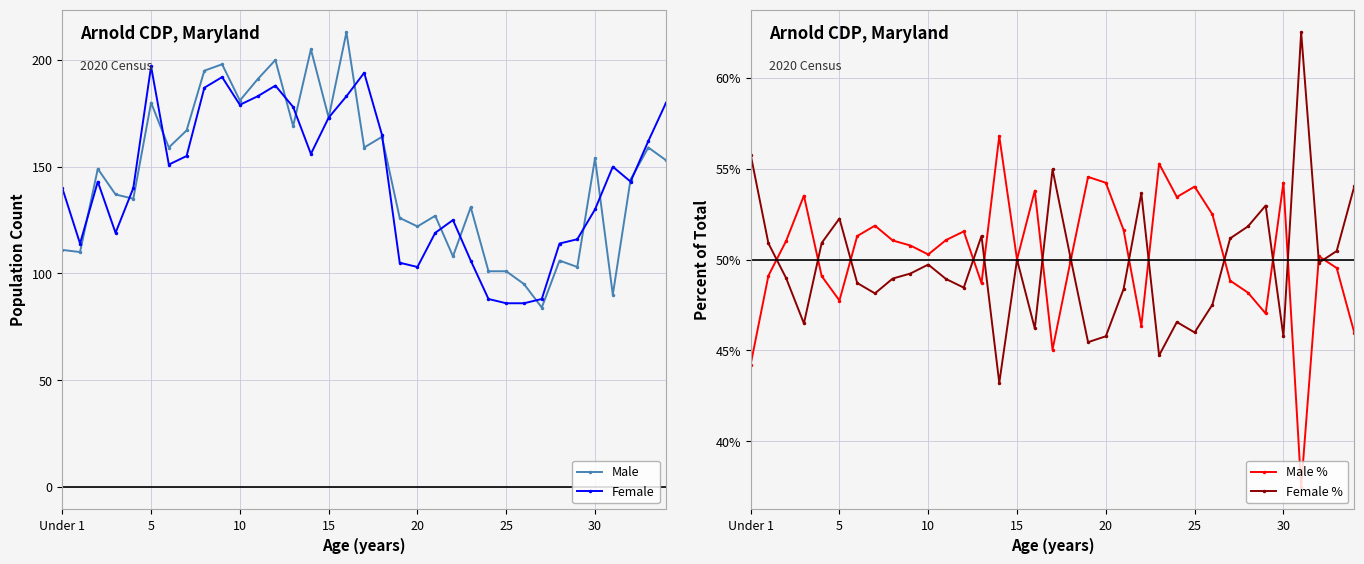

What is the highest value of the Female series?

197